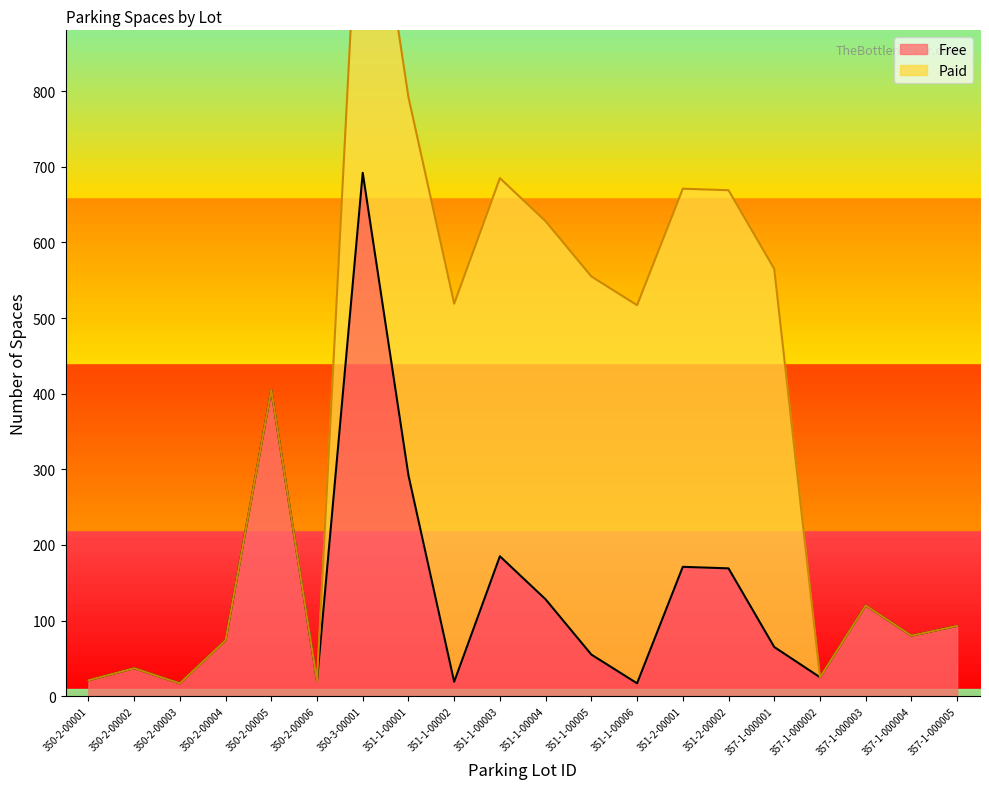

What position from the left is 351-1-00004?

11